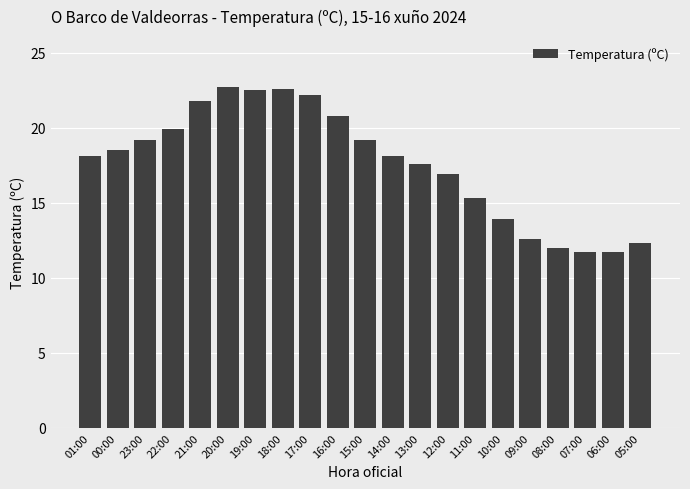

What is the smallest value displayed?

11.7